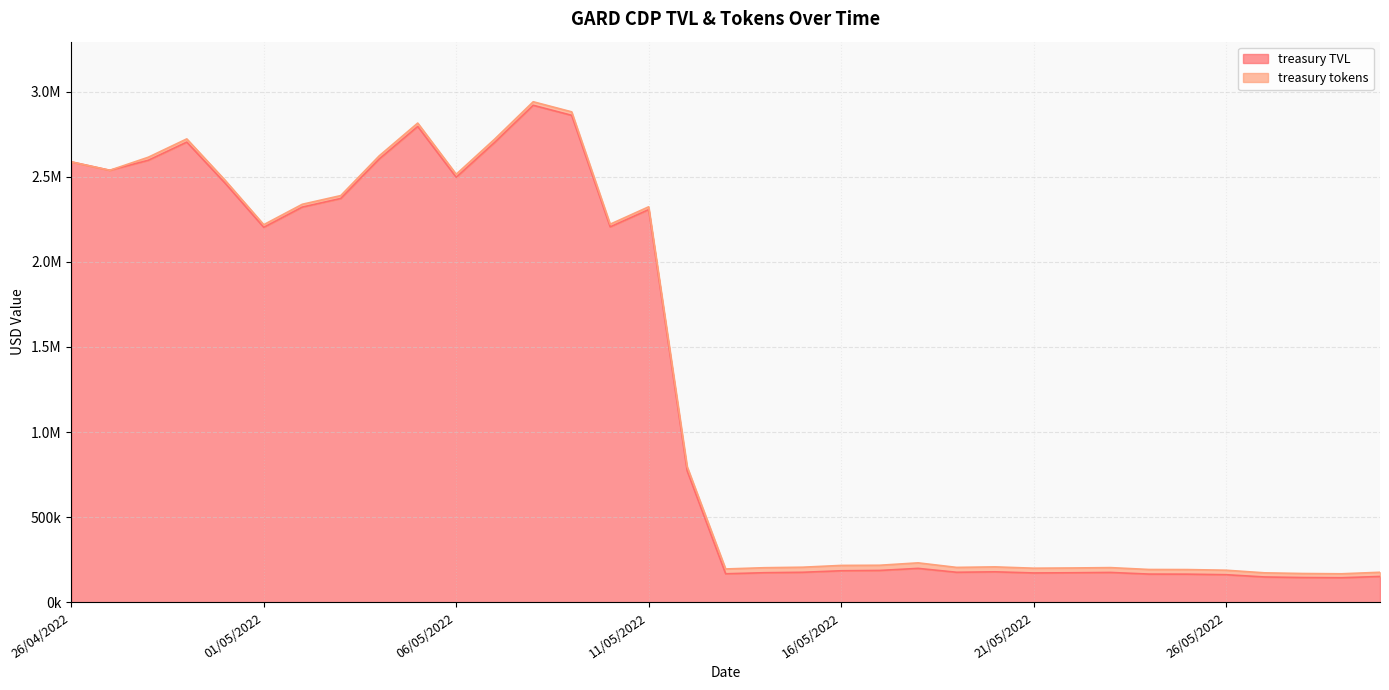

How many data points does each series have?

35